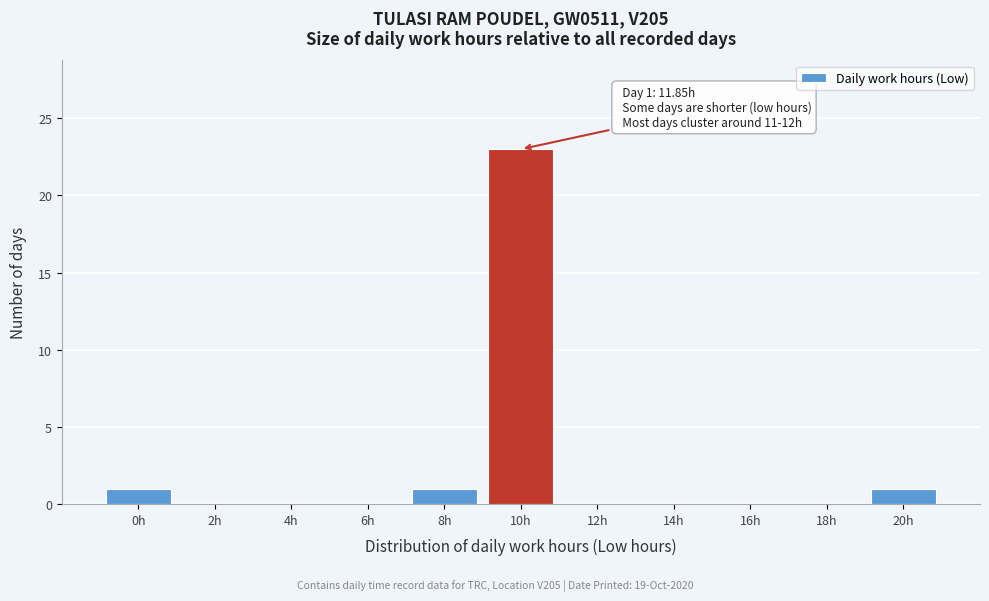

Reading right to left, list all the values displayed in this chart.

20h=1	18h=0	16h=0	14h=0	12h=0	10h=23	8h=1	6h=0	4h=0	2h=0	0h=1